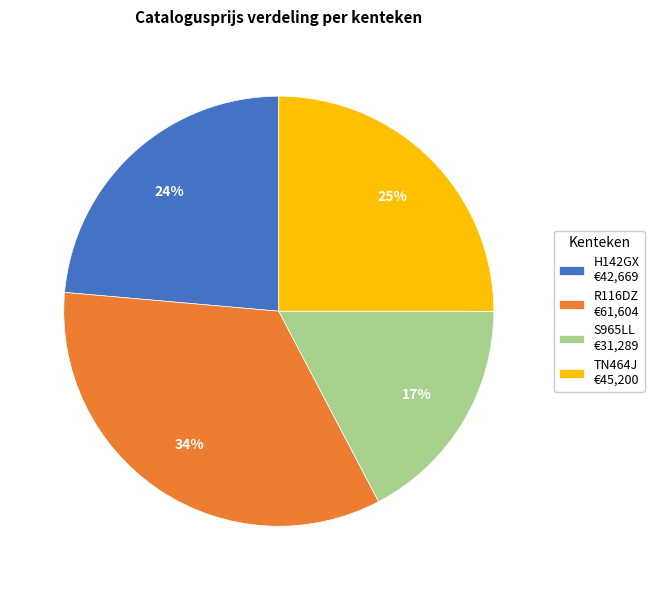

Combined, do S965LL and H142GX account for over 50%?

No